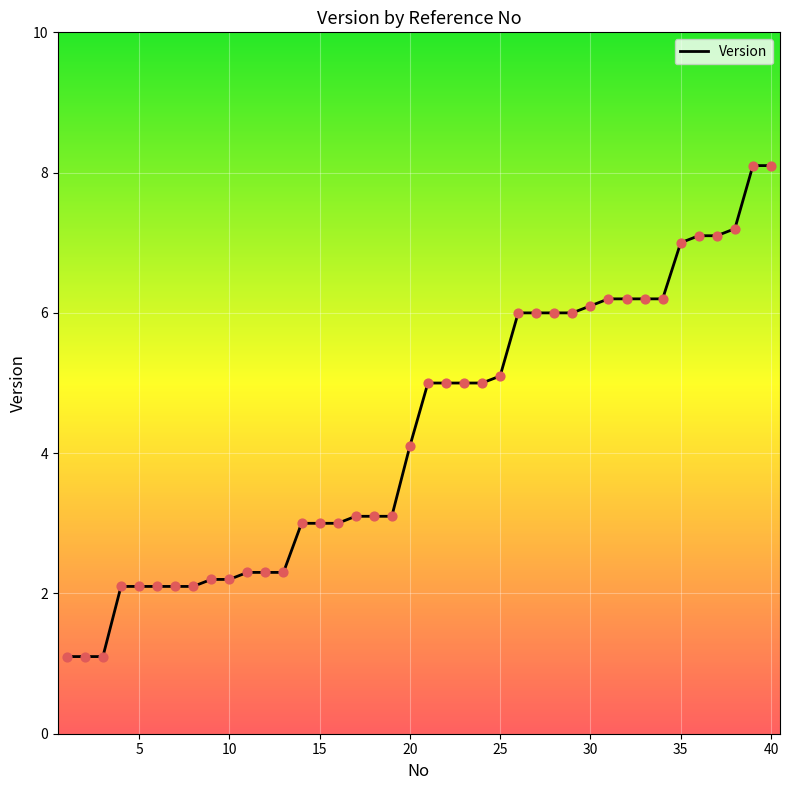

What is the minimum value shown in the chart?

1.1